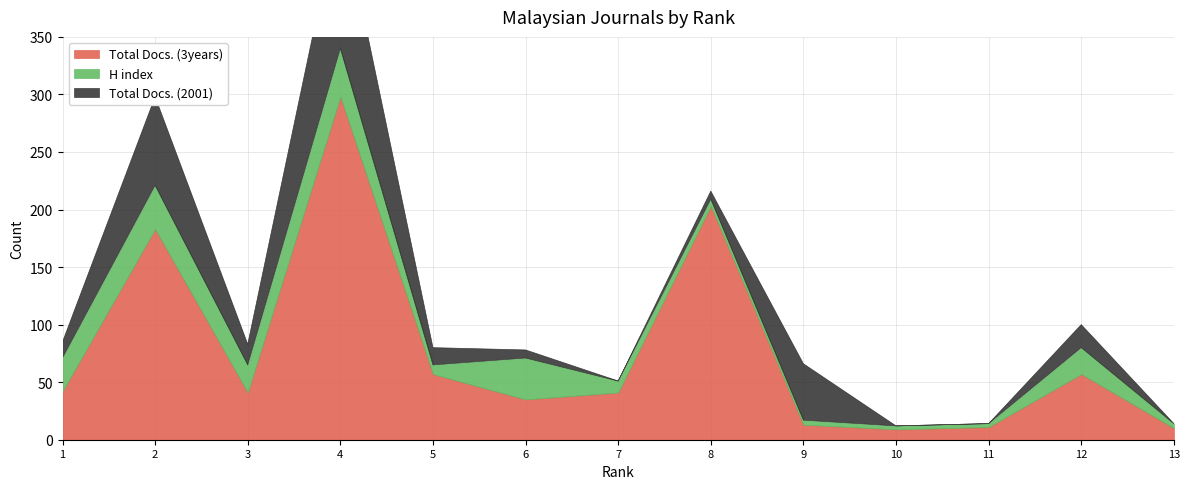

Reading left to right, list all the values displayed in this chart.

Total Docs. (3years): 1=42	2=183	3=41	4=298	5=57	6=35	7=41	8=203	9=13	10=9	11=11	12=57	13=10
H index: 1=29	2=38	3=24	4=42	5=8	6=36	7=10	8=6	9=4	10=3	11=3	12=23	13=4
Total Docs. (2001): 1=14	2=77	3=18	4=125	5=15	6=7	7=0	8=7	9=49	10=0	11=0	12=20	13=0